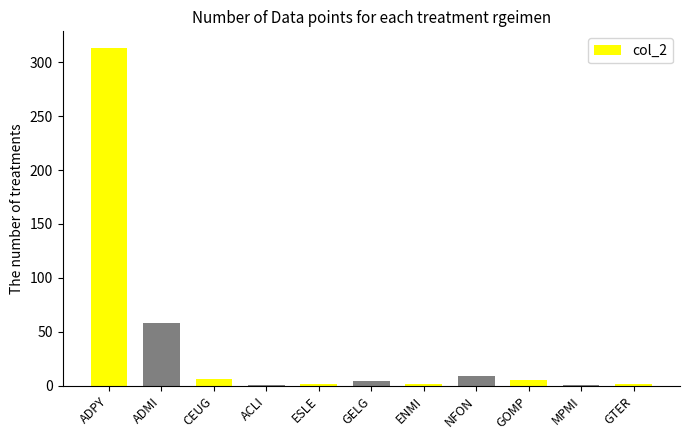

Between ADPY and GELG, which is larger?

ADPY